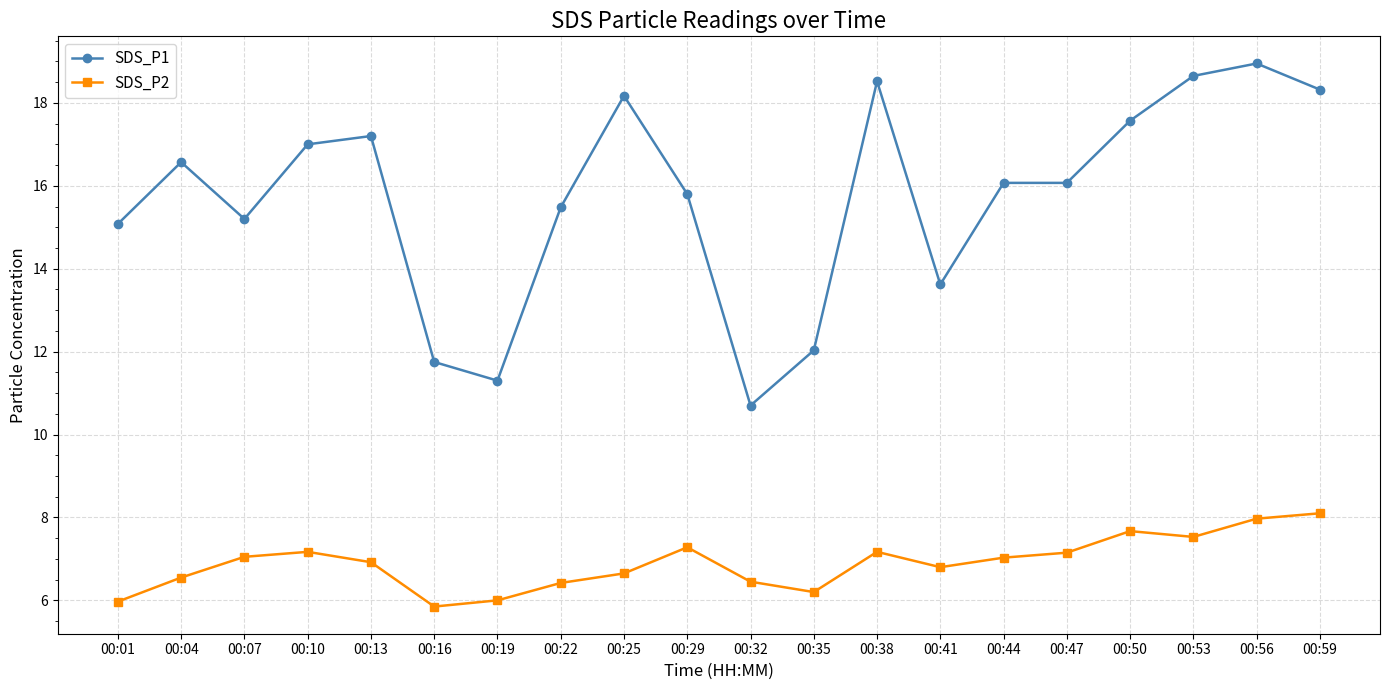

What is the total value across all series at 00:59?

26.4